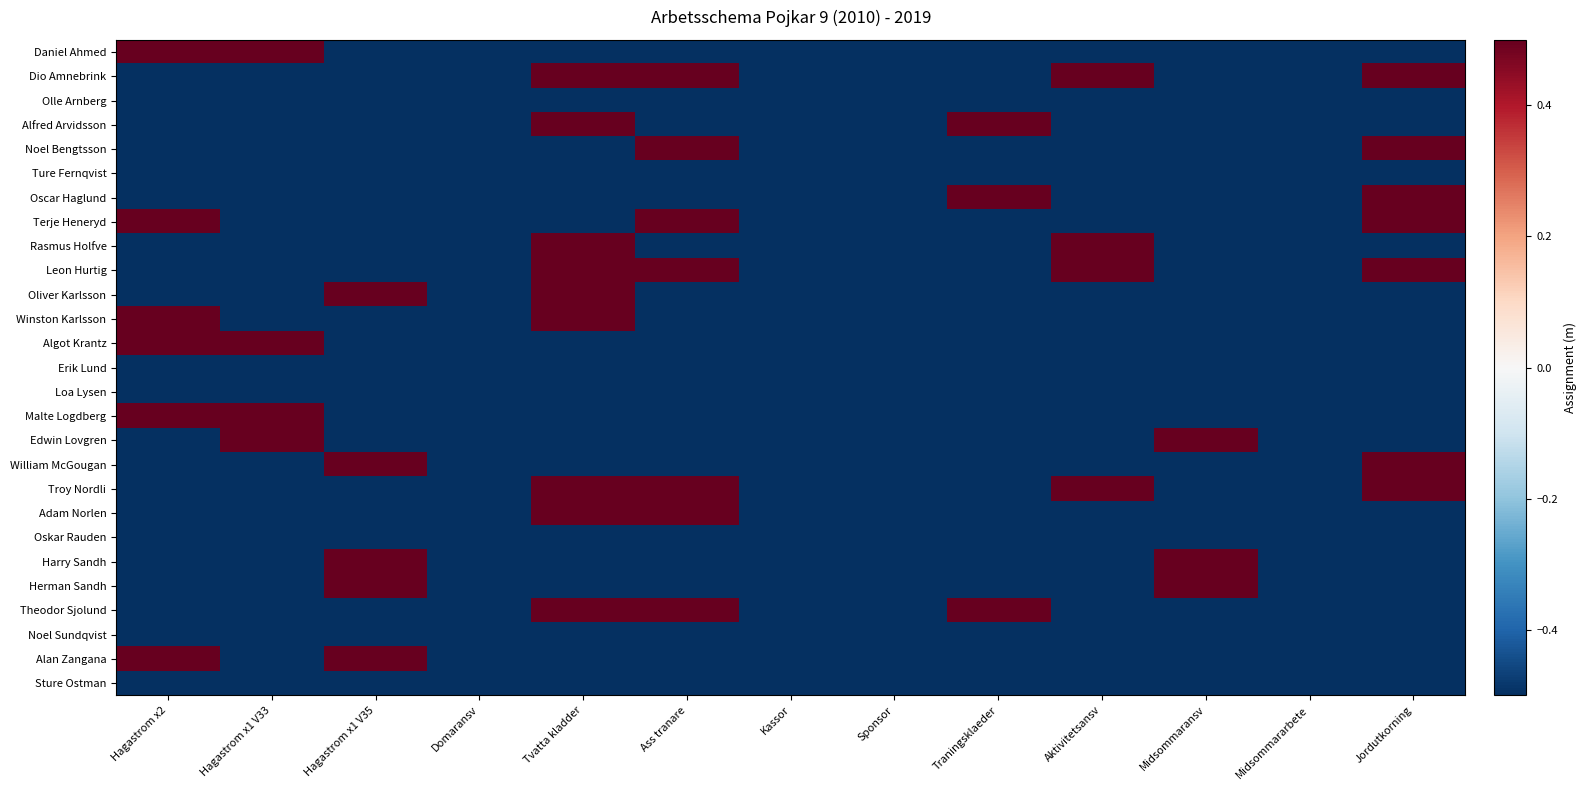

Which series has the largest range (max minus min)?

Daniel Ahmed